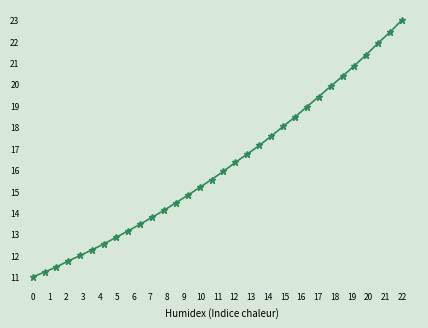

True or false: there are more than 2 points higher than both neighbors.

False